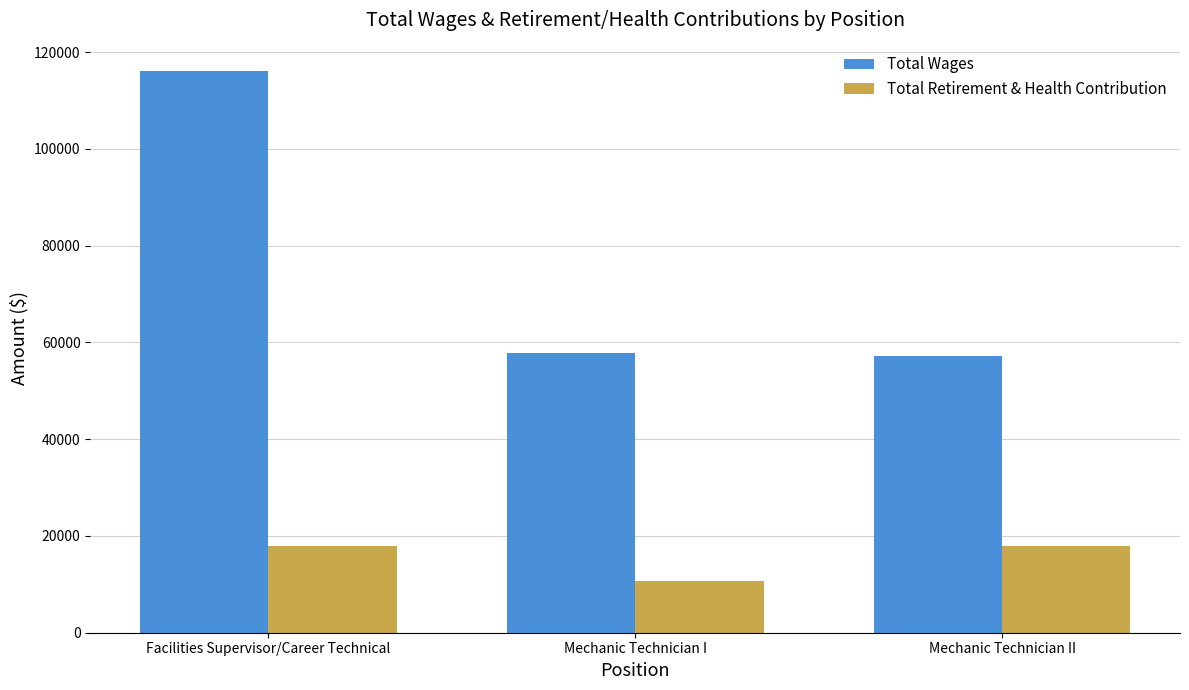

List the series in order of their peak value, highest first.

Total Wages, Total Retirement & Health Contribution